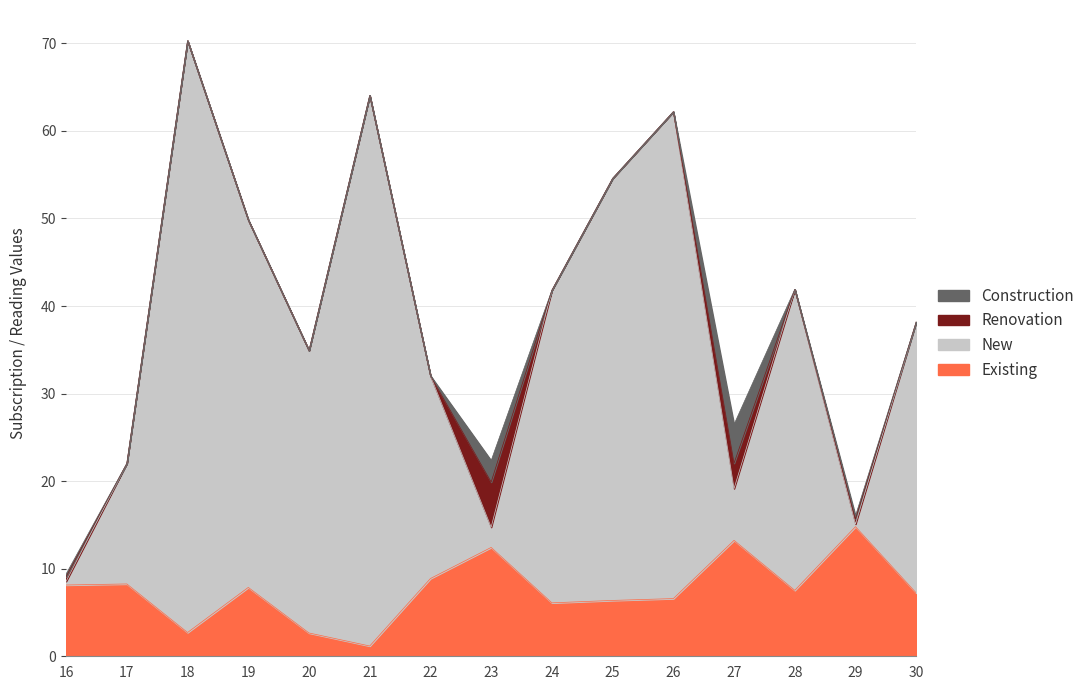

At which category does New reach its first local valley?

20